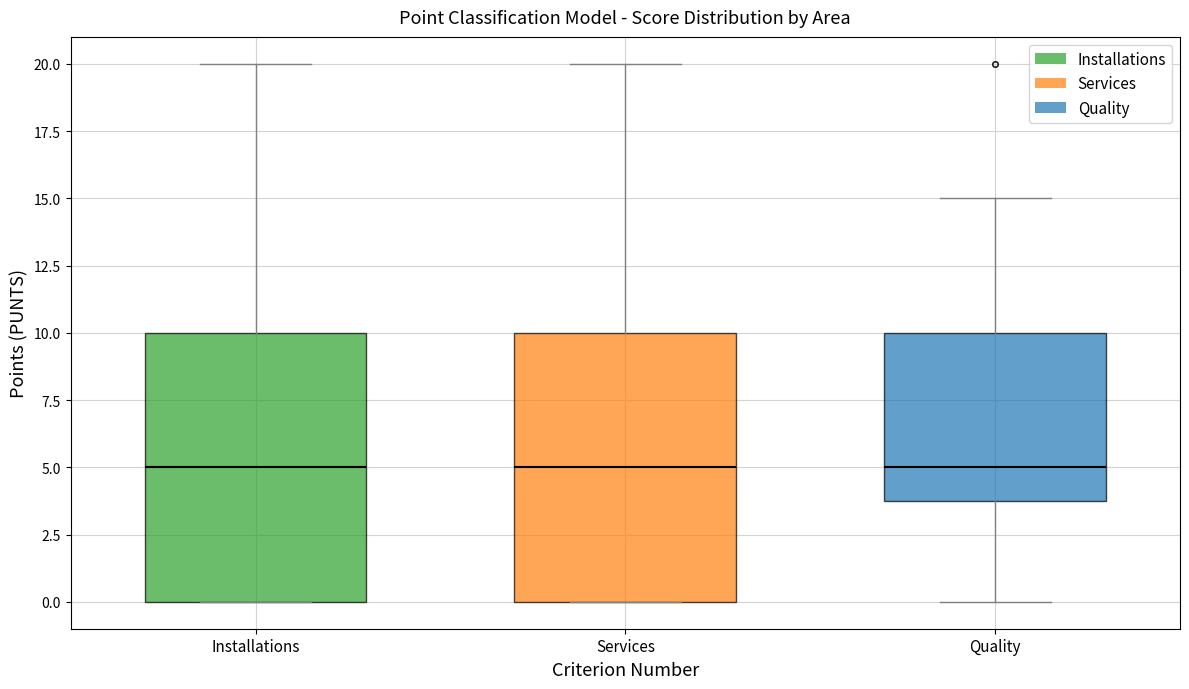

Where does the upper whisker of the box for Services end on the y-axis? The values are not printed on the chart, so give them approximately, as read against the axis.

20